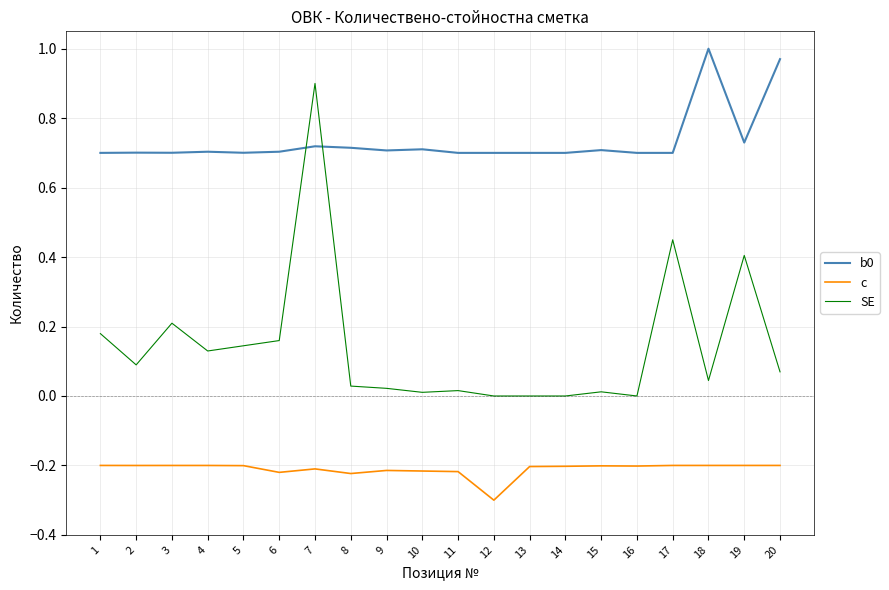

Which series has the largest range (max minus min)?

SE